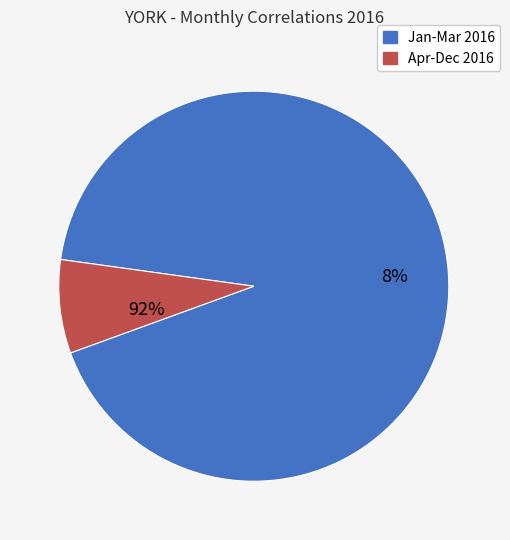

Do 2016-01 and 2016-07 together represent more than half of the pie?

No